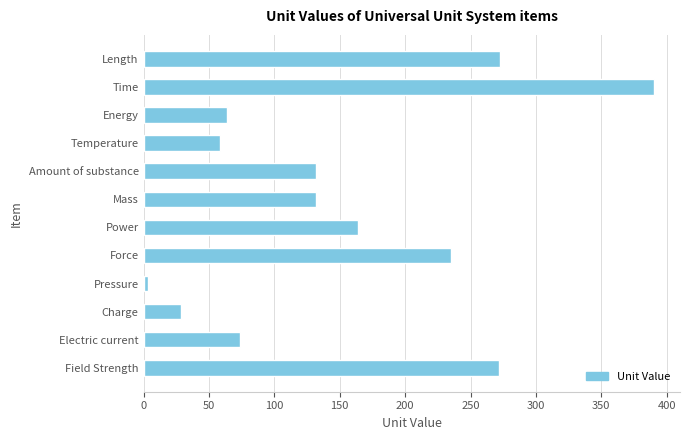

The value at Energy is 95.1. True or false?

False